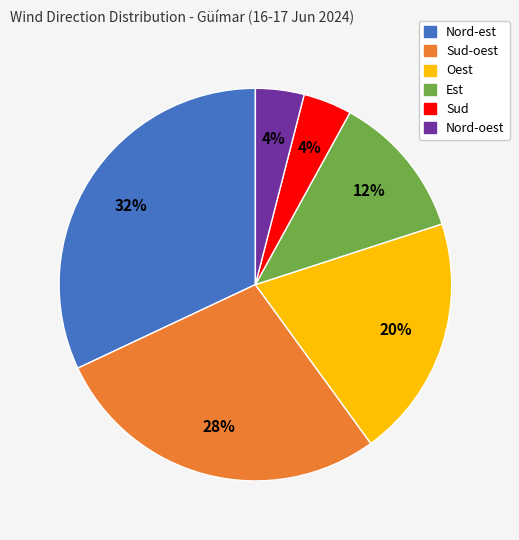

To the nearest percent, what is the difference between the largest and smallest slice percentages?

28%